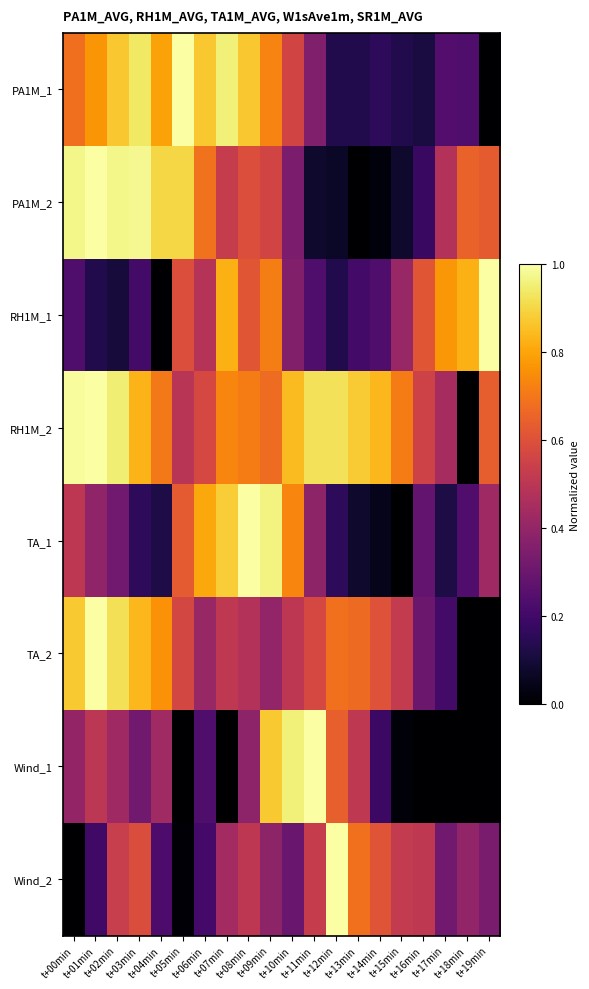

Which series has the largest total across all categories?

RH1M_2